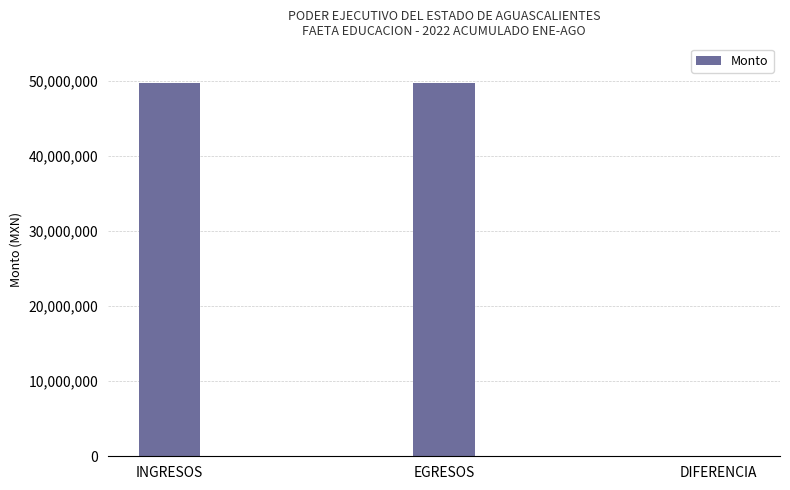

Where is the data nearest to the value 24876384?

EGRESOS